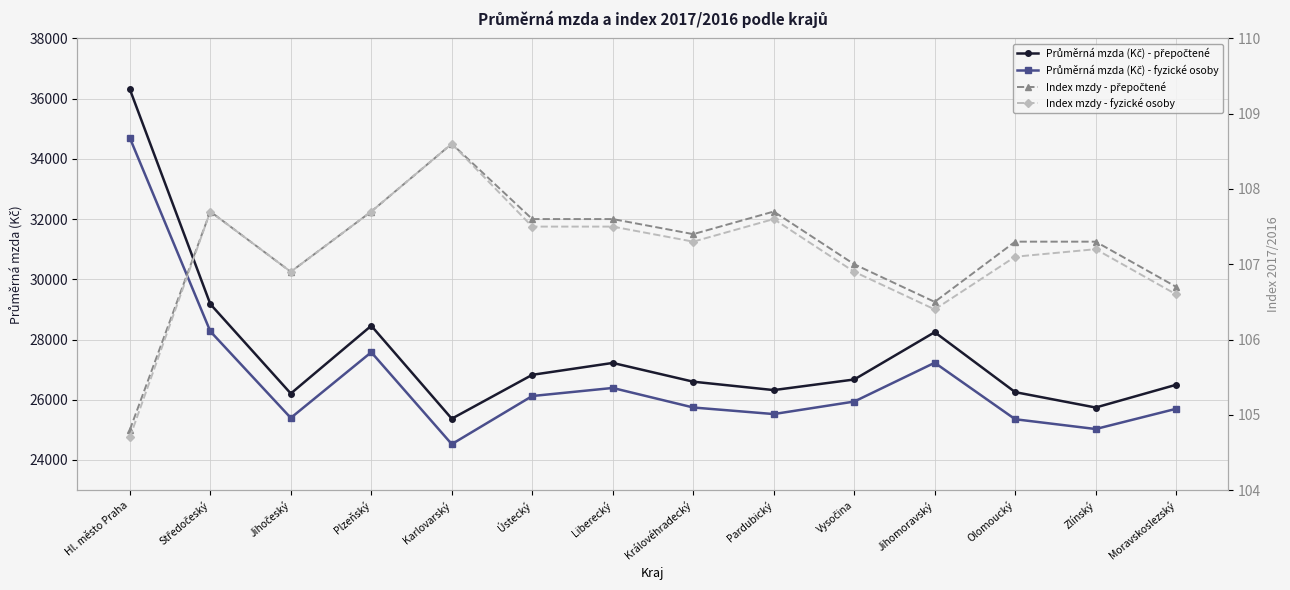

How many data points in Průměrná mzda (Kč) - přepočtené are above 26673?

6